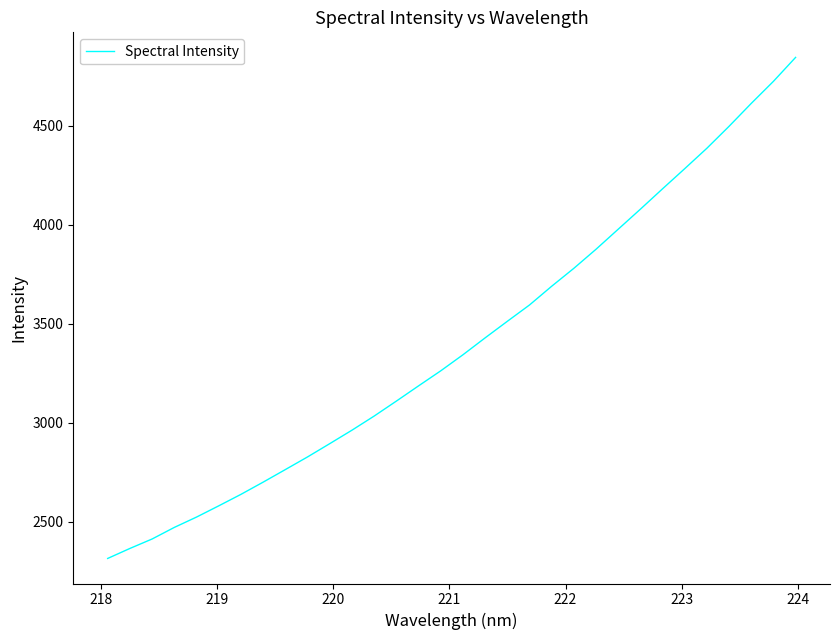

What is the smallest value displayed?

2314.6